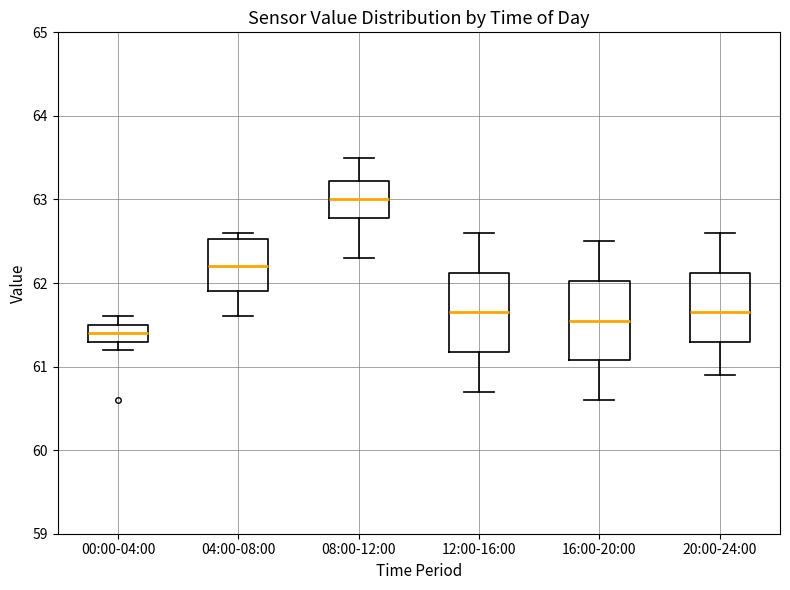

Reading left to right, transcribe this box plot: for each box, give where its median line is, the range the box spans, and where its two whiskers end, as read against the y-axis. The values are not printed on the chart, so give them approximately, as read against the axis.

00:00-04:00: median 61.4, box 61.3 to 61.5, whiskers 61.2 to 61.6
04:00-08:00: median 62.2, box 61.9 to 62.5, whiskers 61.6 to 62.6
08:00-12:00: median 63.0, box 62.8 to 63.2, whiskers 62.3 to 63.5
12:00-16:00: median 61.7, box 61.2 to 62.1, whiskers 60.7 to 62.6
16:00-20:00: median 61.6, box 61.1 to 62.0, whiskers 60.6 to 62.5
20:00-24:00: median 61.7, box 61.3 to 62.1, whiskers 60.9 to 62.6